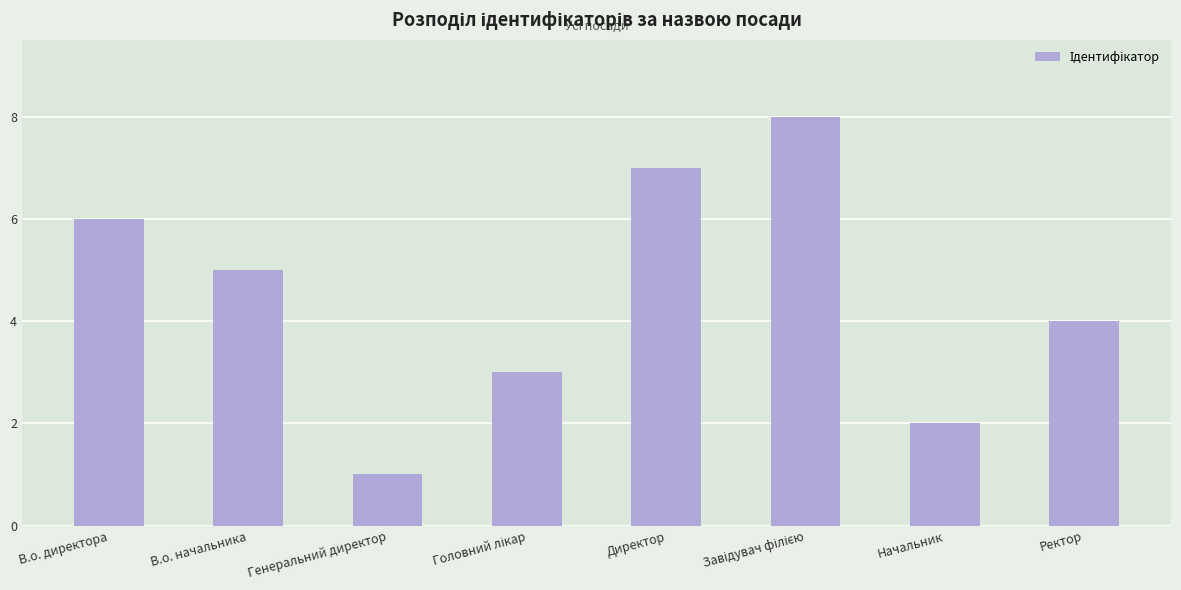

Is it true that the value at Директор is 10?

False